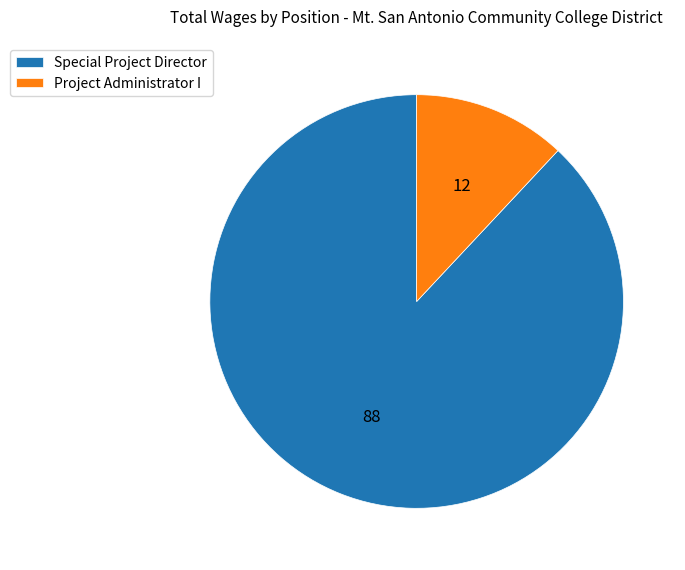

Rank the categories by value from lowest to highest.

Project Administrator I, Special Project Director